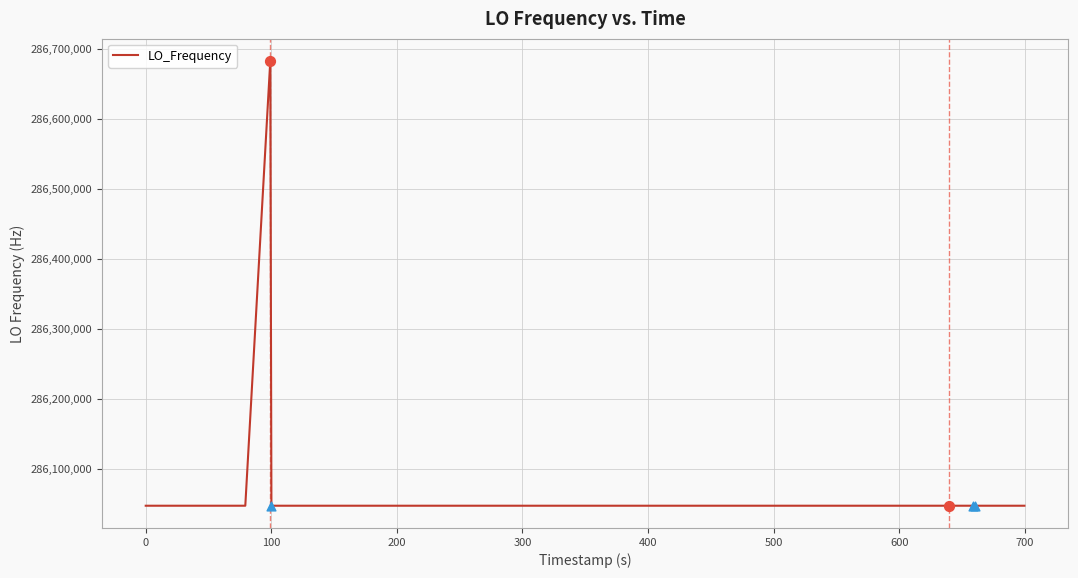

What is the smallest value displayed?

286046998.2